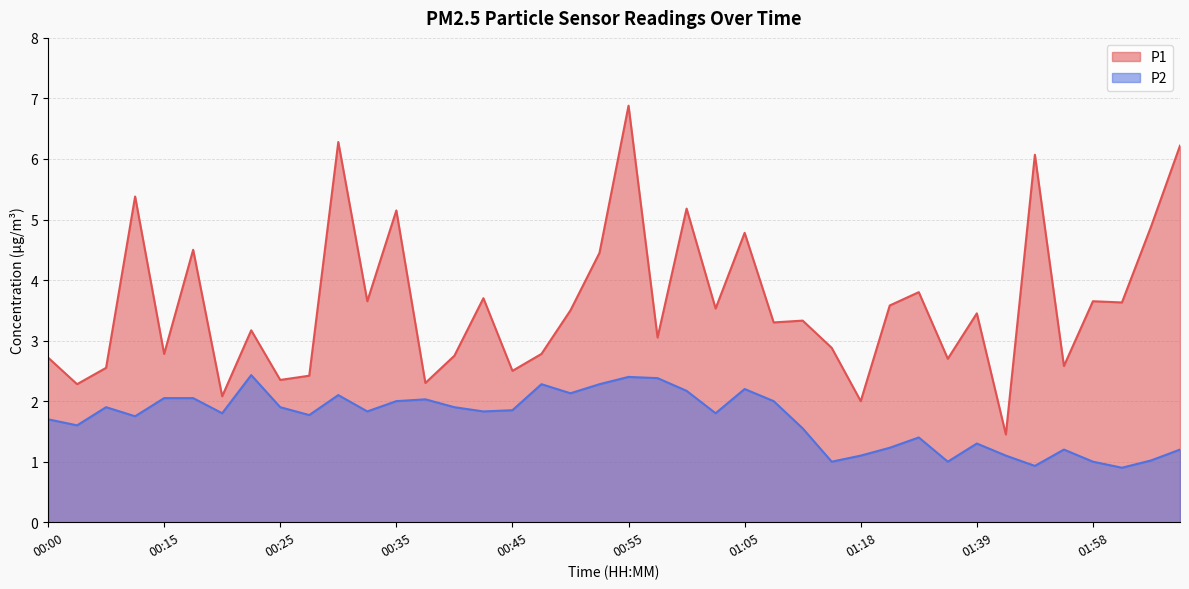

At which category does P2 reach its first local peak?

00:09